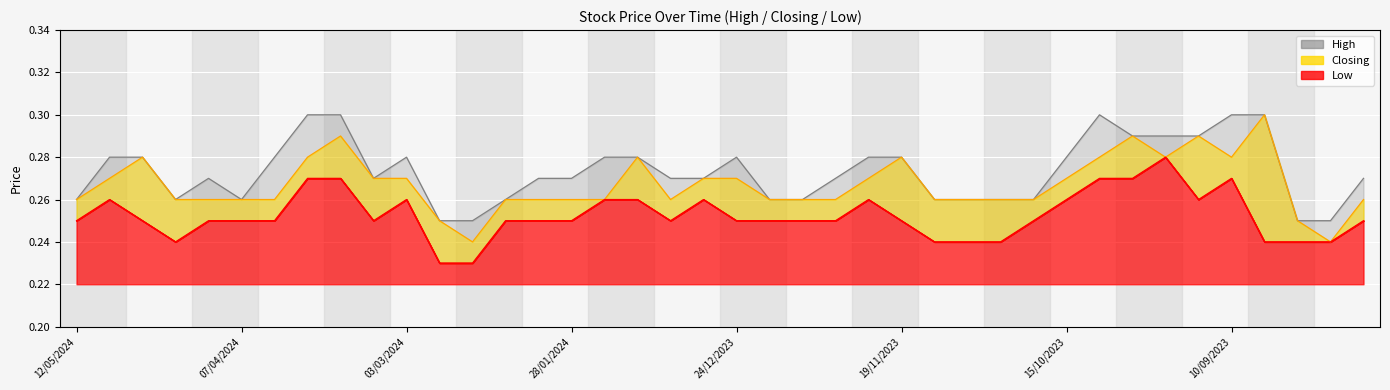

How many Closing values are between 0 and 1?

40